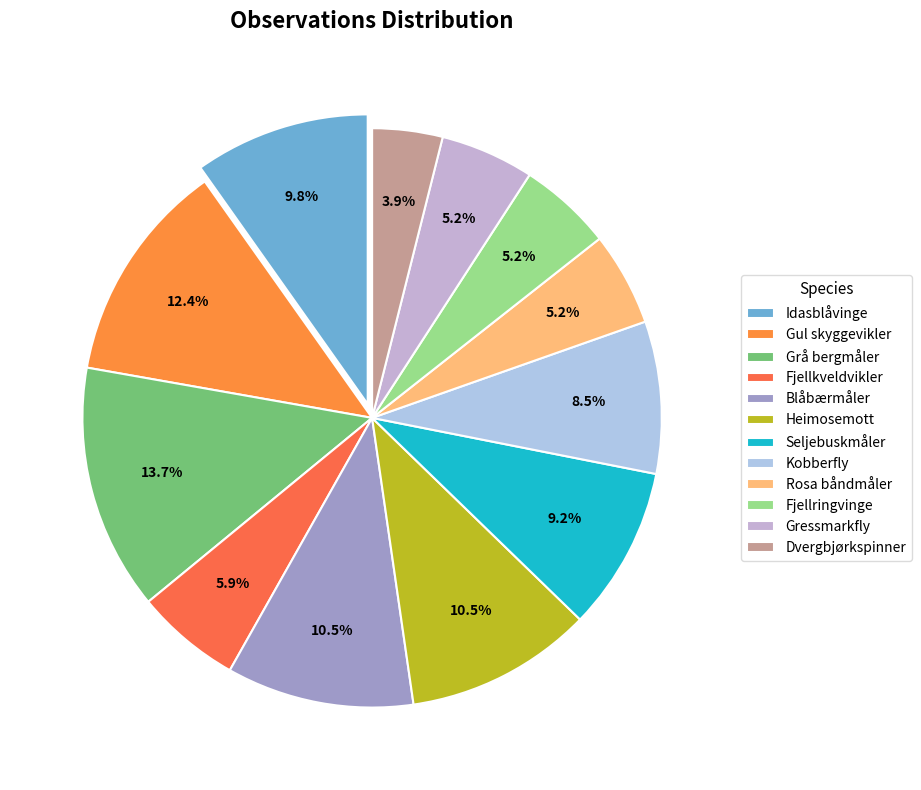

Count the number of slices in the pie.

12